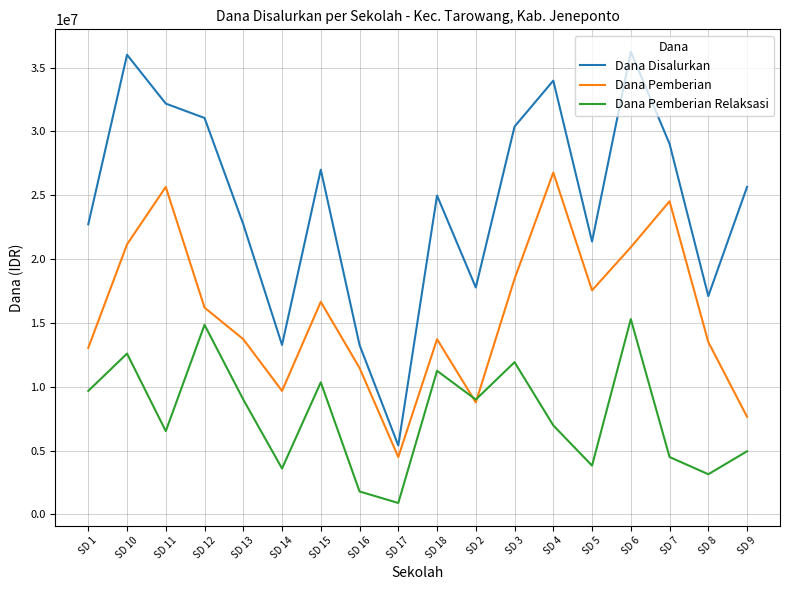

What position from the left is SD 2?

11